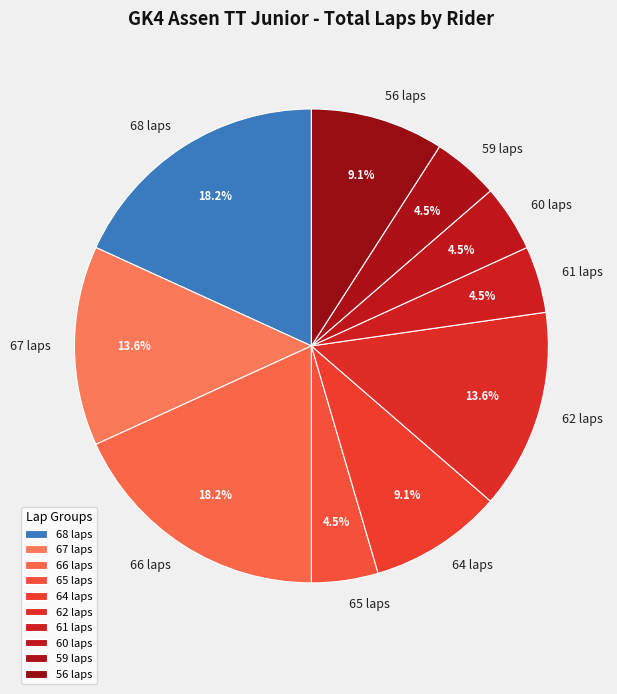

How many slices are in this pie chart?

10